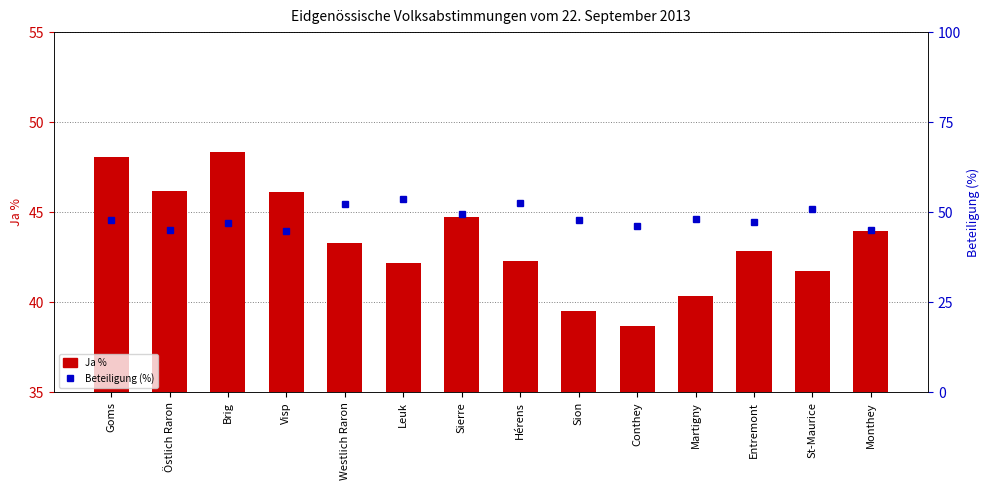

What is the difference between the Beteiligung (%) values at Conthey and Monthey?

1.0